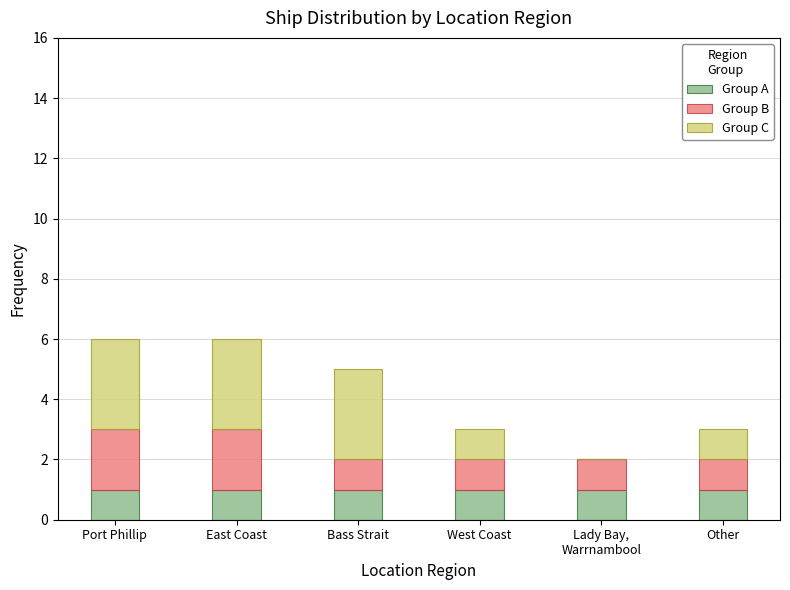

What is the total value across all series at Other?

3